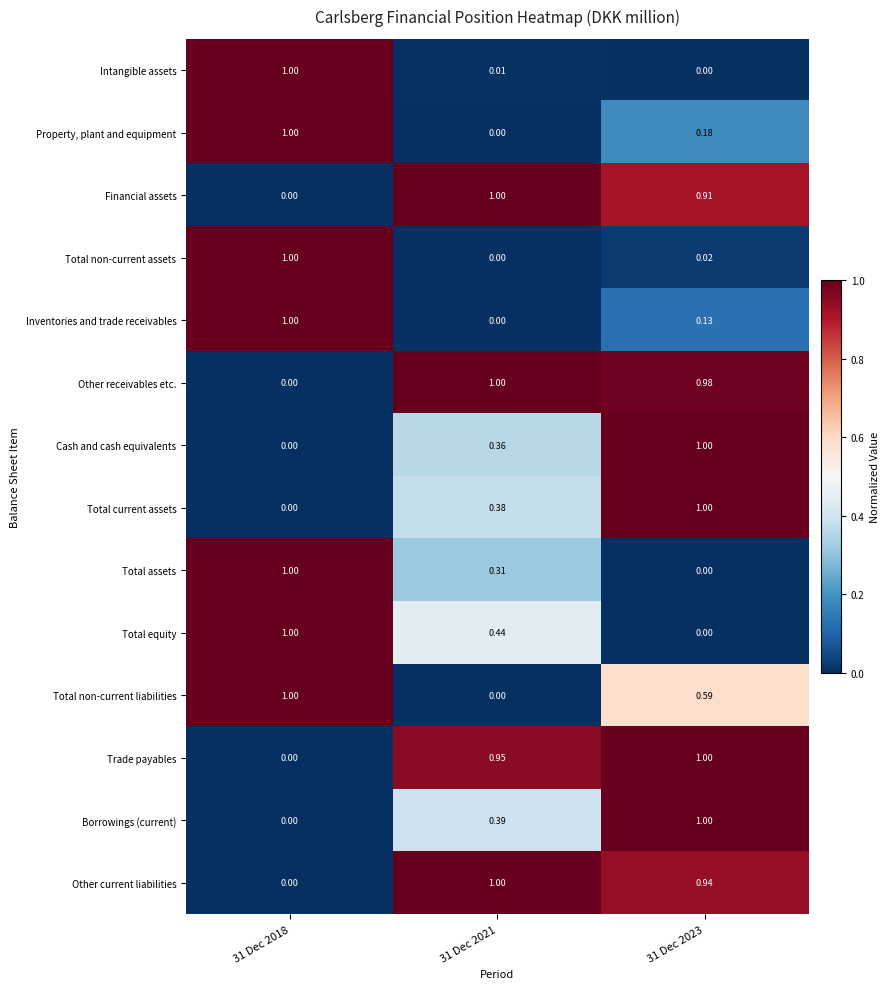

Count the number of categories in the chart.

3